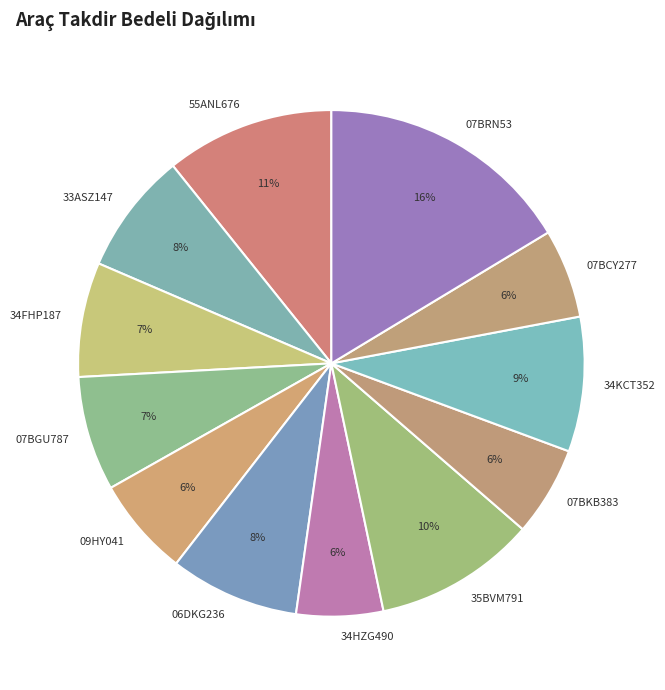

To the nearest percent, what portion does 55ANL676 represent?

11%